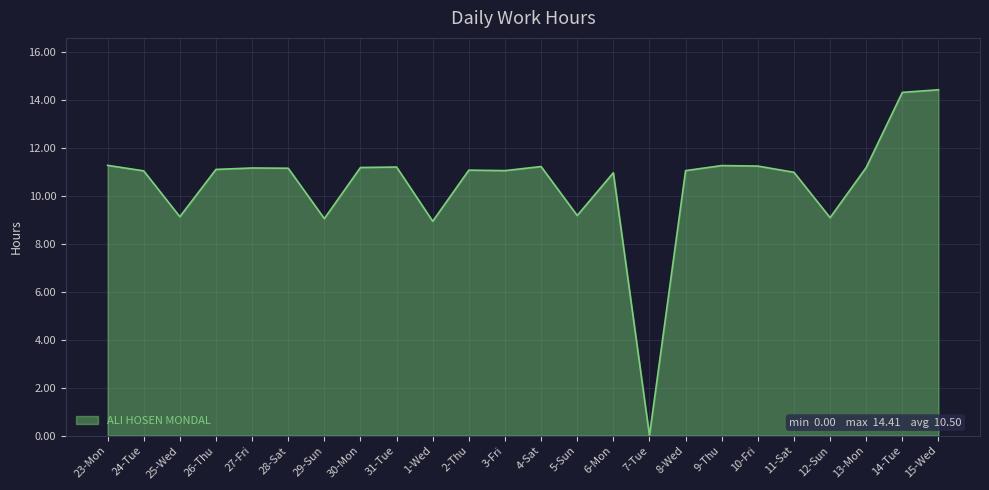

True or false: the data shows 11.0 at 3-Fri.

True